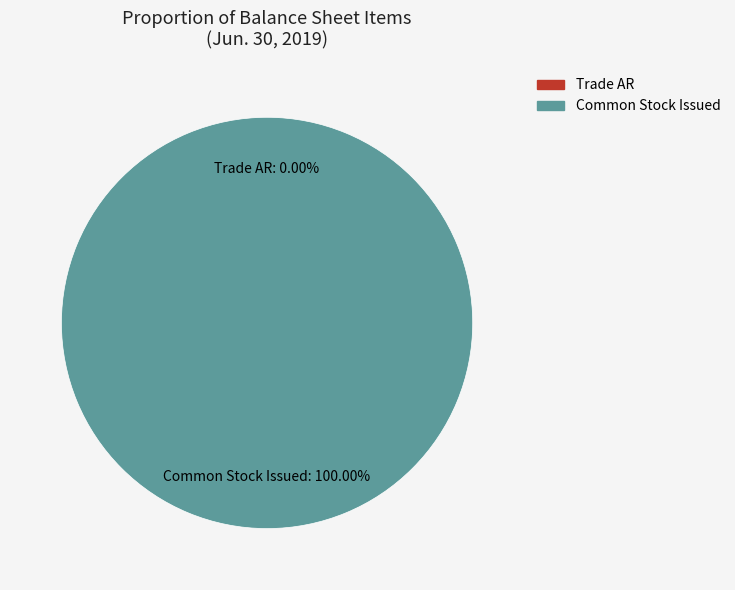

Is there any slice that represents more than half of the pie?

Yes